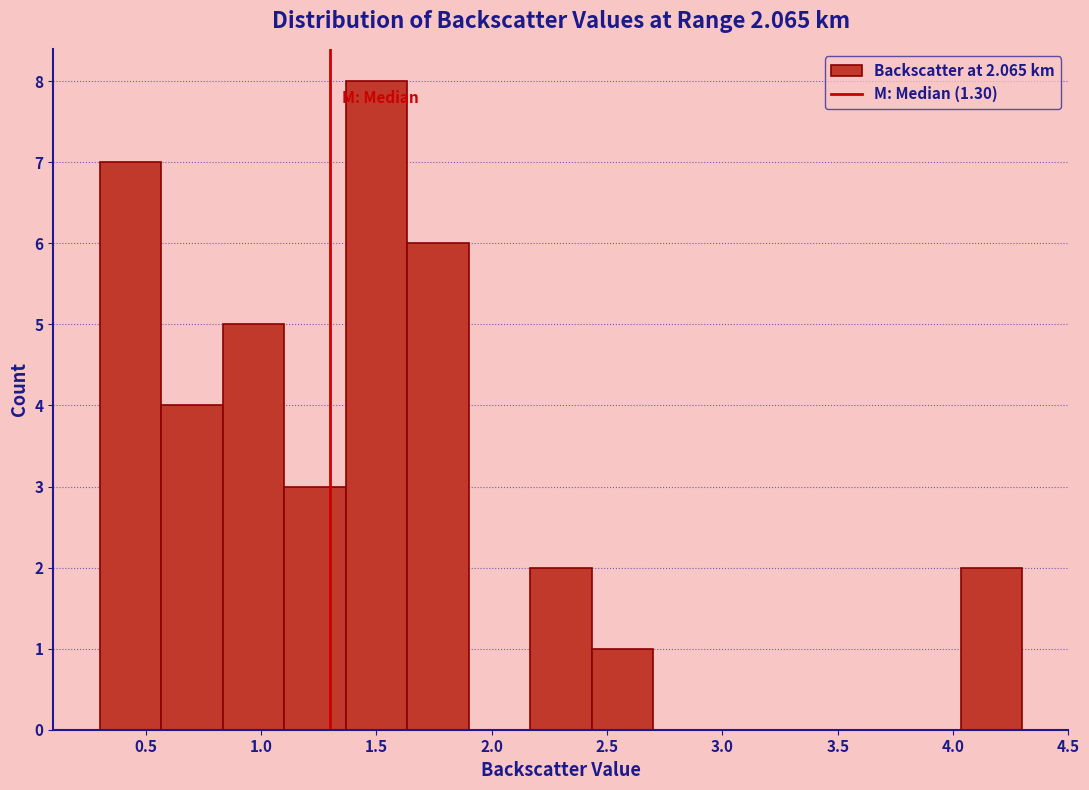

How tall is the bar that spans 1.10 to 1.35 on the x-axis? Neither the bar edges nor the heights are printed on the chart, so give them approximately, as read against the axes.

3